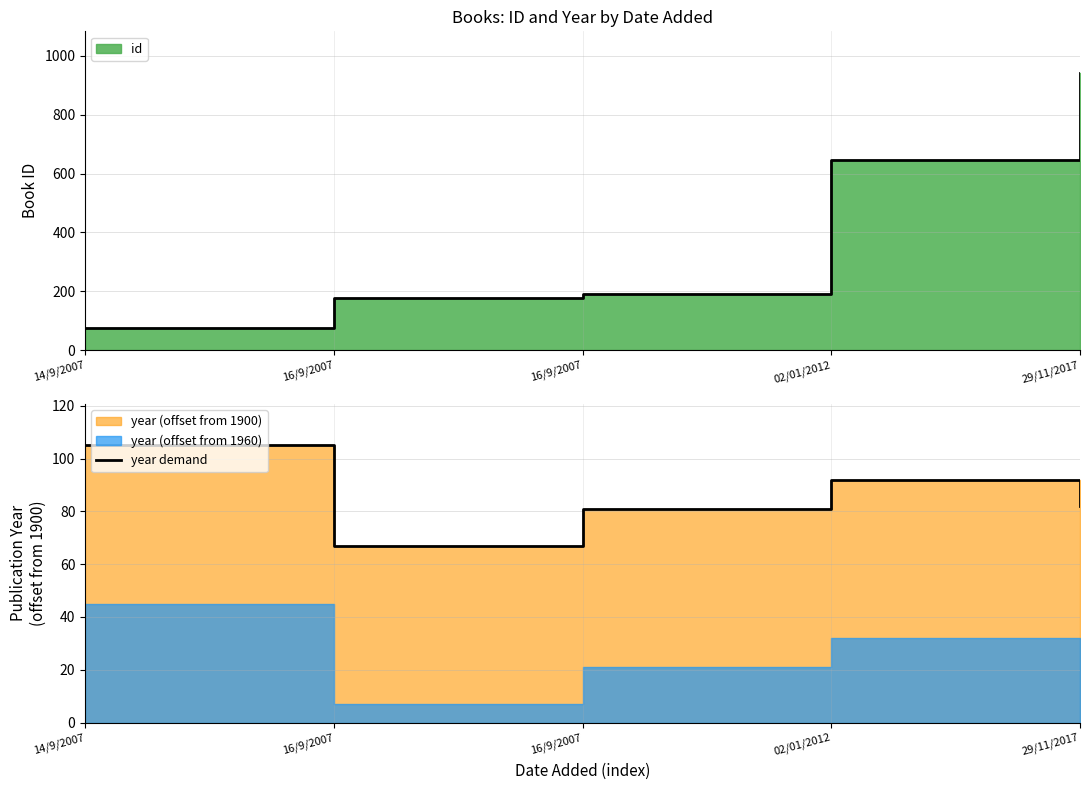

What is the minimum value for year demand?

67